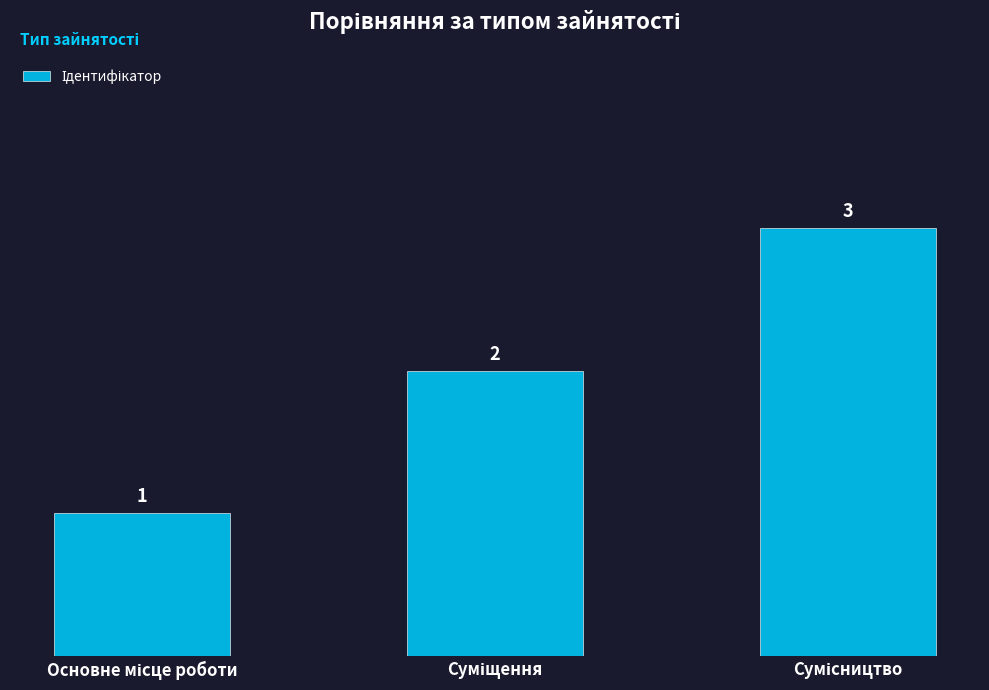

What is the value of the 3rd bar from the left?

3